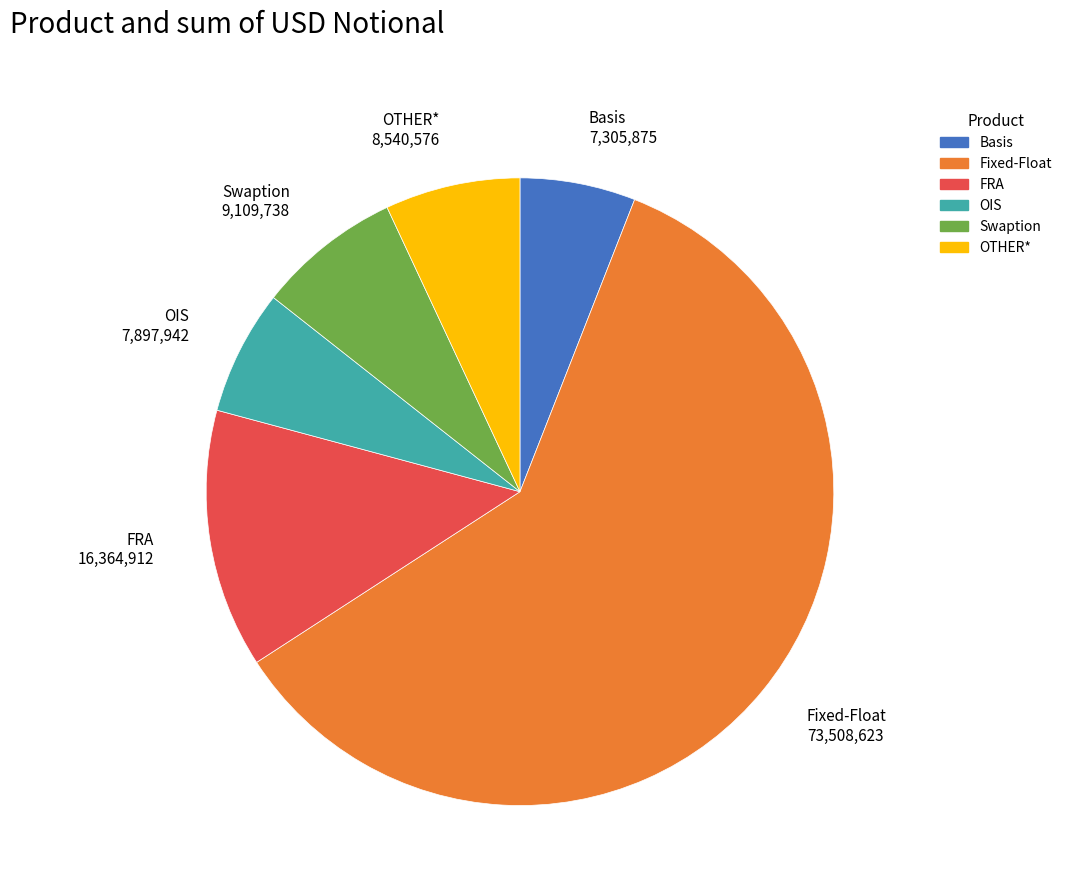

Is the sum of FRA and OIS greater than half?

No